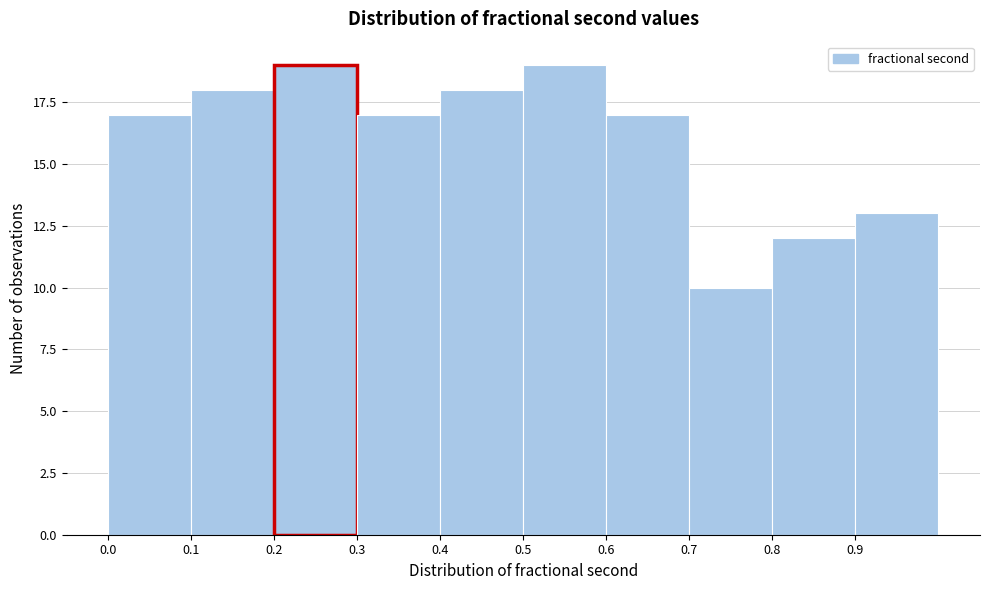

Reading left to right, list every bar in this chart as the range it spans on the x-axis followed by its height. The values are not printed on the chart, so give them approximately, as read against the axis.

0.0 to 0.1: 17
0.1 to 0.2: 18
0.2 to 0.3: 19
0.3 to 0.4: 17
0.4 to 0.5: 18
0.5 to 0.6: 19
0.6 to 0.7: 17
0.7 to 0.8: 10
0.8 to 0.9: 12
0.9 to 1.0: 13